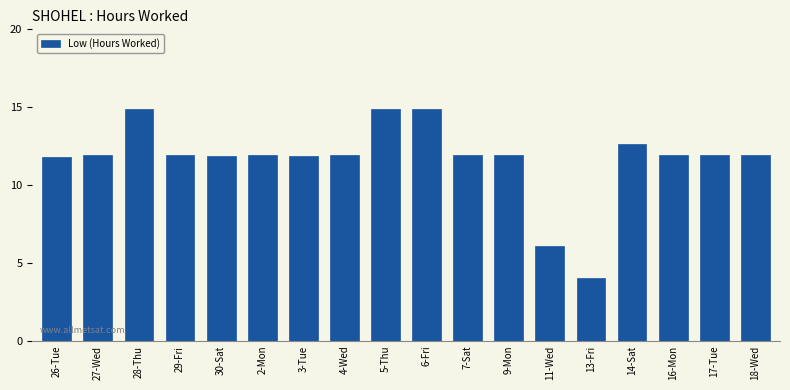

At which label does the data first exceed 11?

26-Tue